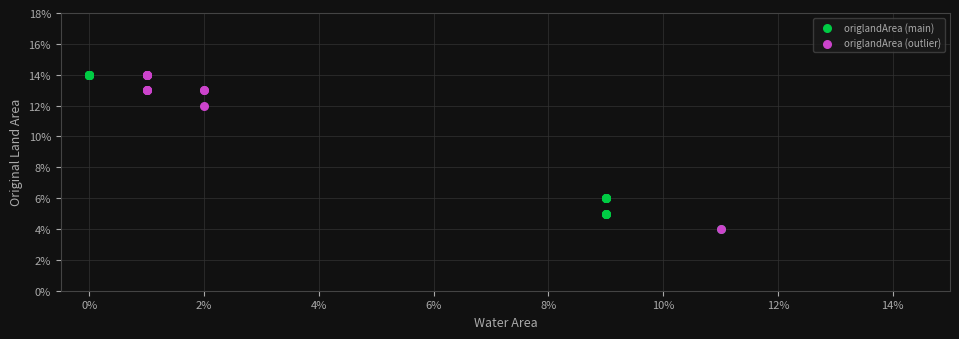

What are all the series names shown in the legend?

origlandArea (main), origlandArea (outlier)